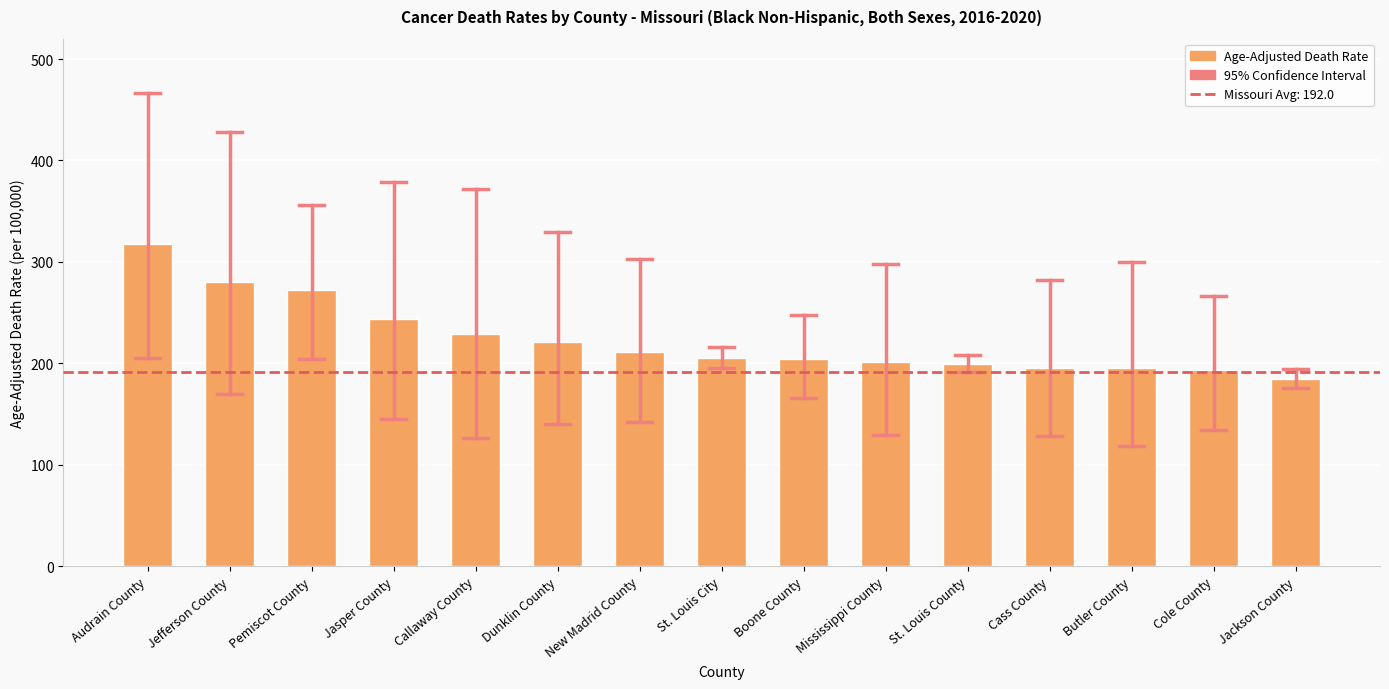

Are the bars horizontal?

No